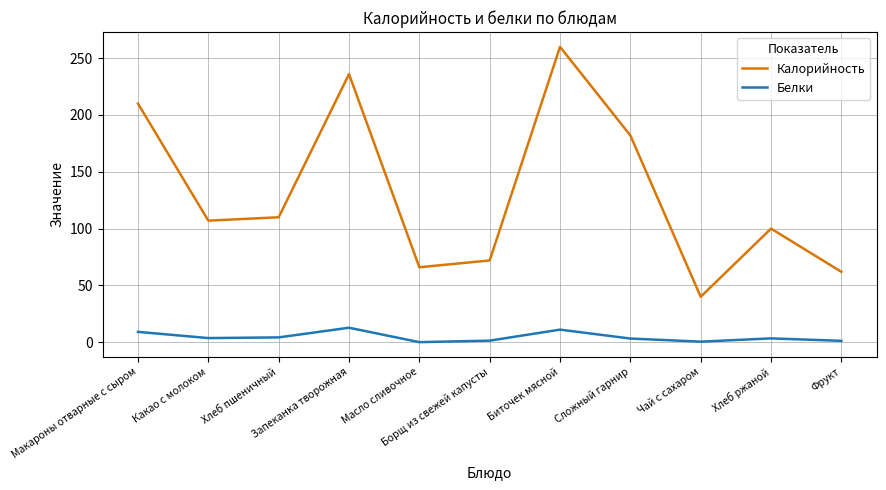

What is the total value across all series at Чай с сахаром?

40.5